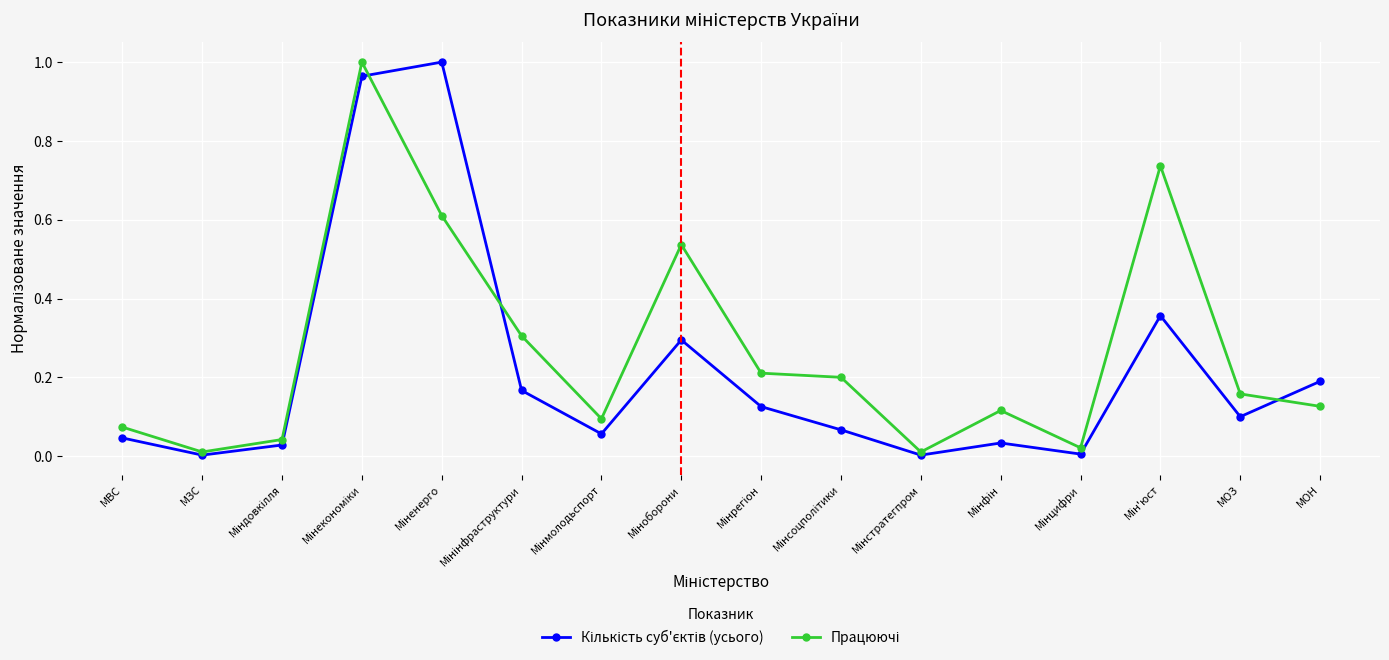

What is the label of the 15th point from the left?

МОЗ